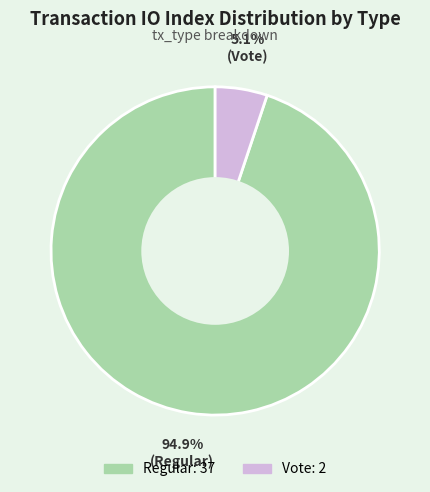

The Vote slice represents 5% of the pie. True or false?

True